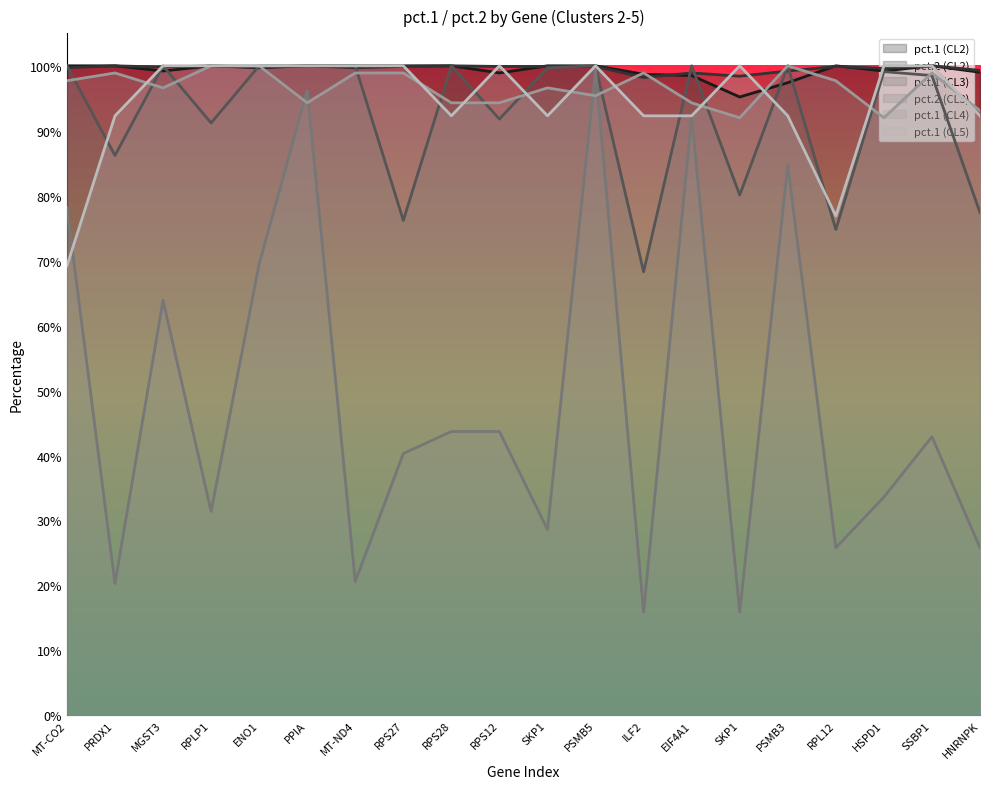

Reading right to left, transcribe all the data shown in this chart.

pct.1 (CL2): HNRNPK=1.0	SSBP1=1.0	HSPD1=1.0	RPL12=1.0	PSMB3=1.0	SKP1=1.0	EIF4A1=1.0	ILF2=1.0	PSMB5=1.0	SKP1=1.0	RPS12=1.0	RPS28=1.0	RPS27=1.0	MT-ND4=1.0	PPIA=1.0	ENO1=1.0	RPLP1=1.0	MGST3=1.0	PRDX1=1.0	MT-CO2=1.0
pct.2 (CL2): HNRNPK=1.0	SSBP1=1.0	HSPD1=1.0	RPL12=1.0	PSMB3=1.0	SKP1=1.0	EIF4A1=1.0	ILF2=1.0	PSMB5=1.0	SKP1=1.0	RPS12=1.0	RPS28=1.0	RPS27=1.0	MT-ND4=1.0	PPIA=1.0	ENO1=1.0	RPLP1=1.0	MGST3=1.0	PRDX1=1.0	MT-CO2=1.0
pct.1 (CL3): HNRNPK=0.8	SSBP1=1.0	HSPD1=1.0	RPL12=0.7	PSMB3=1.0	SKP1=0.8	EIF4A1=1.0	ILF2=0.7	PSMB5=1.0	SKP1=1.0	RPS12=0.9	RPS28=1.0	RPS27=0.8	MT-ND4=1.0	PPIA=1.0	ENO1=1.0	RPLP1=0.9	MGST3=1.0	PRDX1=0.9	MT-CO2=1.0
pct.2 (CL3): HNRNPK=0.3	SSBP1=0.4	HSPD1=0.3	RPL12=0.3	PSMB3=0.8	SKP1=0.2	EIF4A1=0.9	ILF2=0.2	PSMB5=1.0	SKP1=0.3	RPS12=0.4	RPS28=0.4	RPS27=0.4	MT-ND4=0.2	PPIA=1.0	ENO1=0.7	RPLP1=0.3	MGST3=0.6	PRDX1=0.2	MT-CO2=0.8
pct.1 (CL4): HNRNPK=0.9	SSBP1=1.0	HSPD1=0.9	RPL12=1.0	PSMB3=1.0	SKP1=0.9	EIF4A1=0.9	ILF2=1.0	PSMB5=1.0	SKP1=1.0	RPS12=0.9	RPS28=0.9	RPS27=1.0	MT-ND4=1.0	PPIA=0.9	ENO1=1.0	RPLP1=1.0	MGST3=1.0	PRDX1=1.0	MT-CO2=1.0
pct.1 (CL5): HNRNPK=0.9	SSBP1=1.0	HSPD1=1.0	RPL12=0.8	PSMB3=0.9	SKP1=1.0	EIF4A1=0.9	ILF2=0.9	PSMB5=1.0	SKP1=0.9	RPS12=1.0	RPS28=0.9	RPS27=1.0	MT-ND4=1.0	PPIA=1.0	ENO1=1.0	RPLP1=1.0	MGST3=1.0	PRDX1=0.9	MT-CO2=0.7